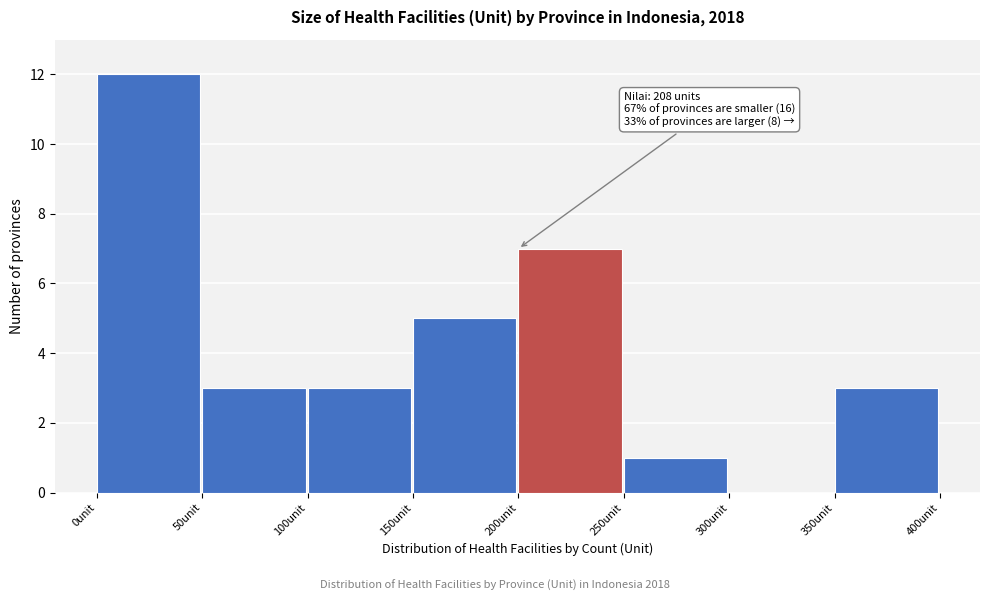

Over which range of the x-axis is the bar tallest?

0 to 50